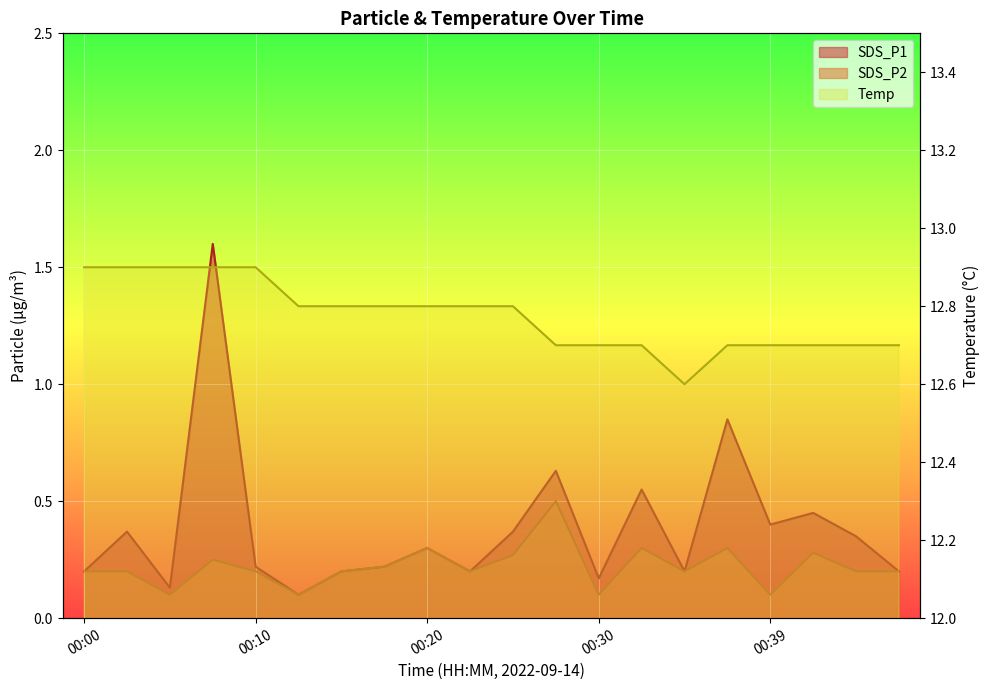

How many lines are shown in the chart?

3